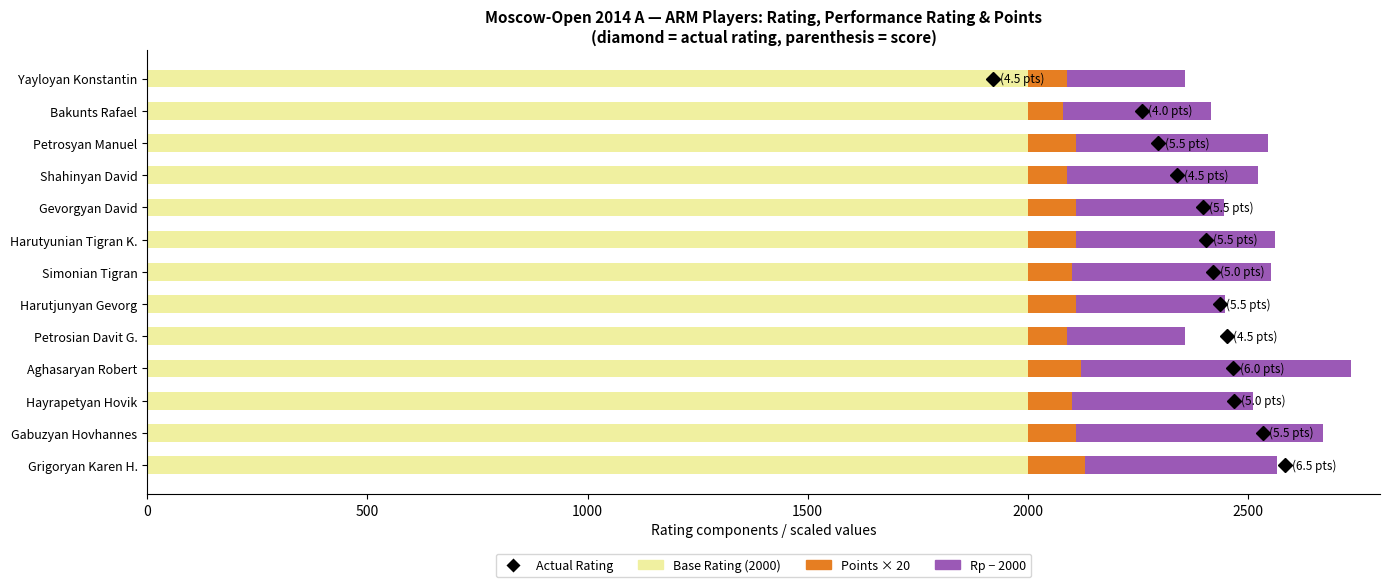

What is the total value across all series at Petrosyan Manuel?

2545